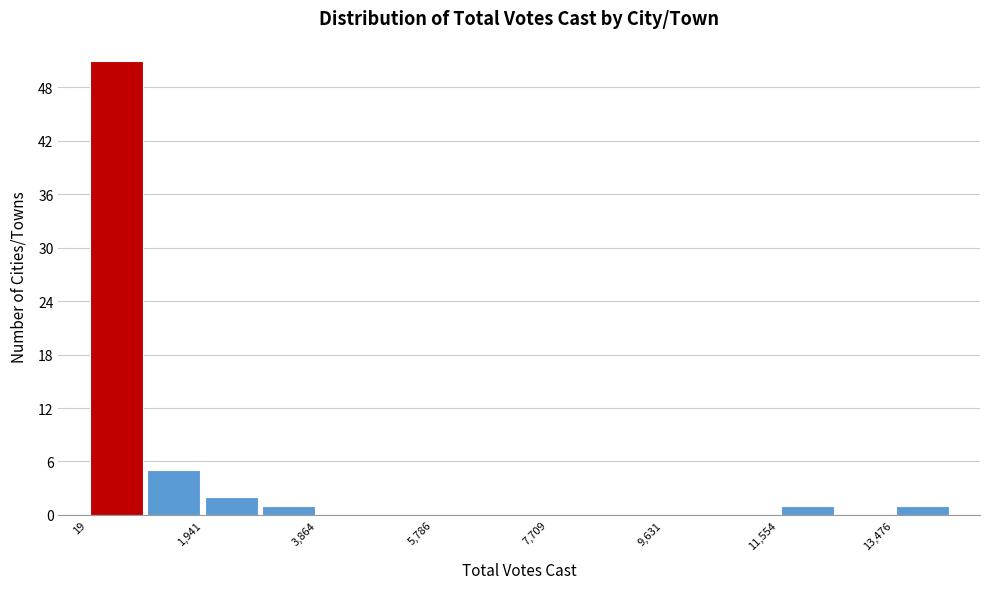

How tall is the bar that spans 1000 to 2000 on the x-axis? Neither the bar edges nor the heights are printed on the chart, so give them approximately, as read against the axes.

5